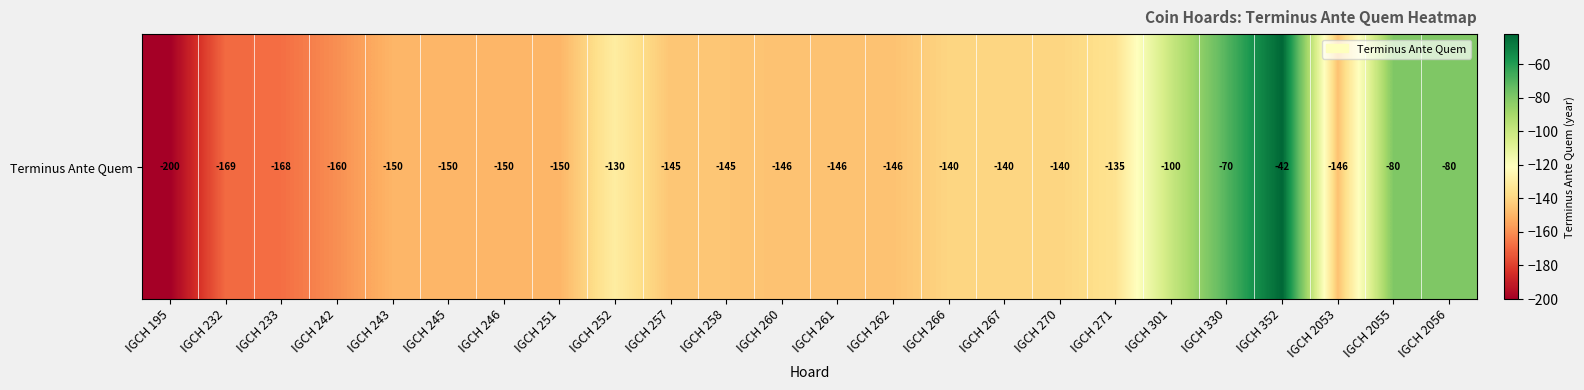

What is the difference between the second highest and second lowest values?

99